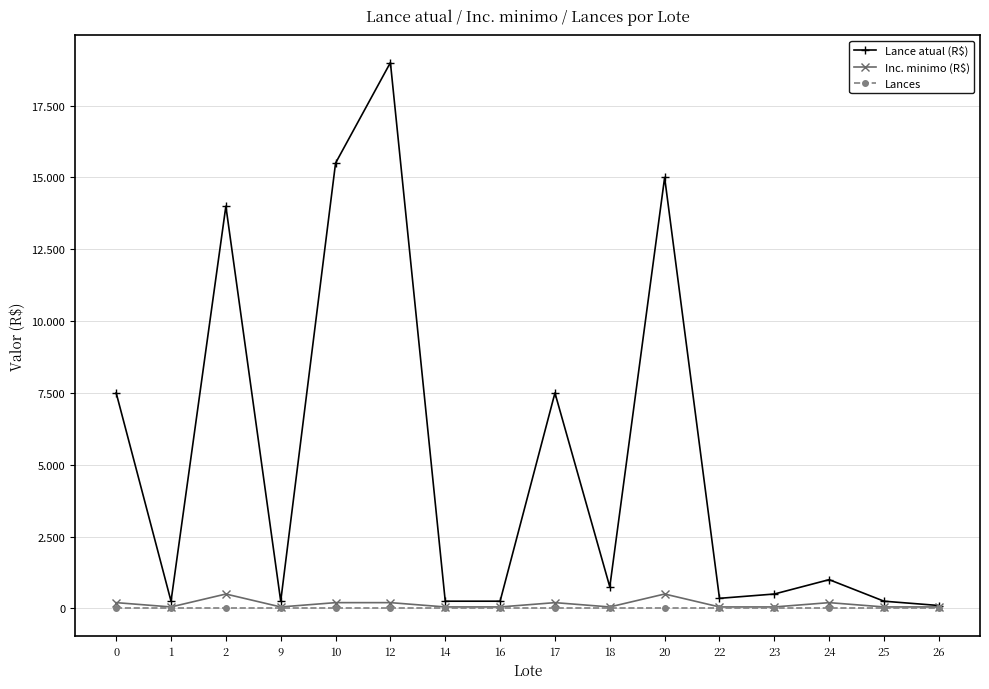

Is this an area chart (filled region under the line)?

No